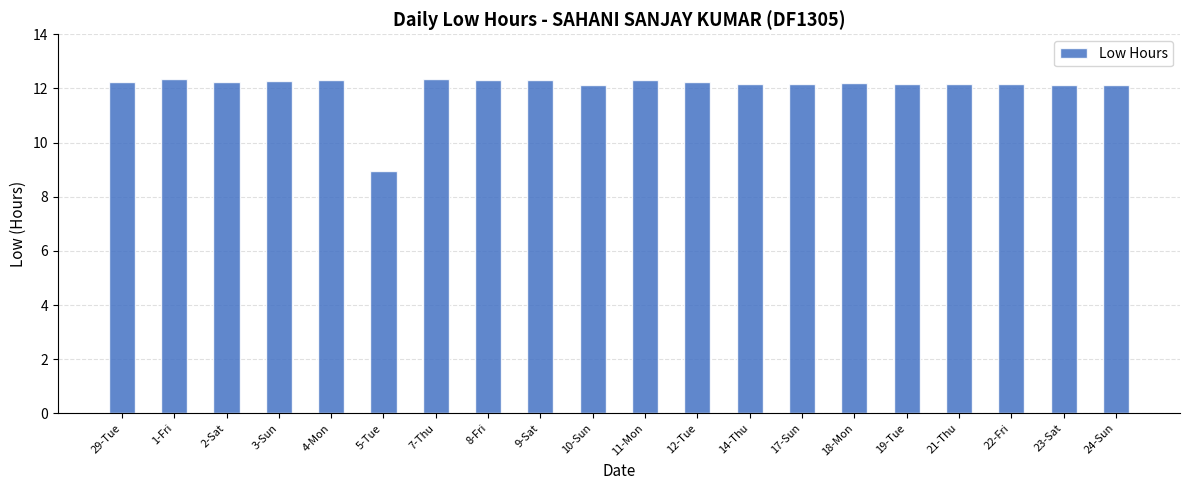

Is it true that the value at 10-Sun is 5.1?

False